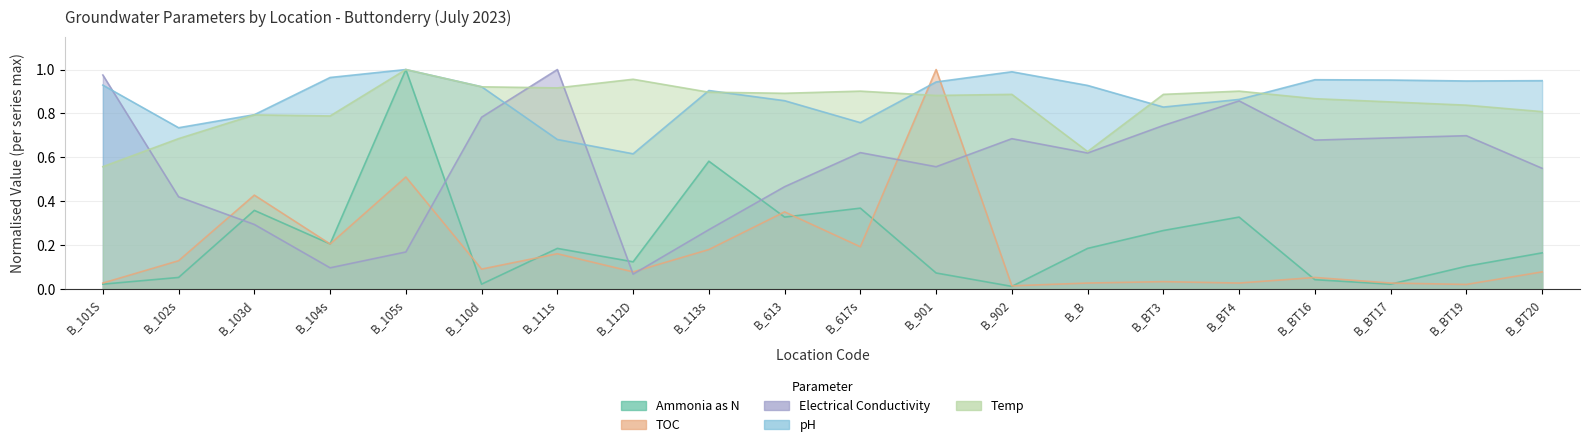

Where is the first local maximum for TOC?

B_103d